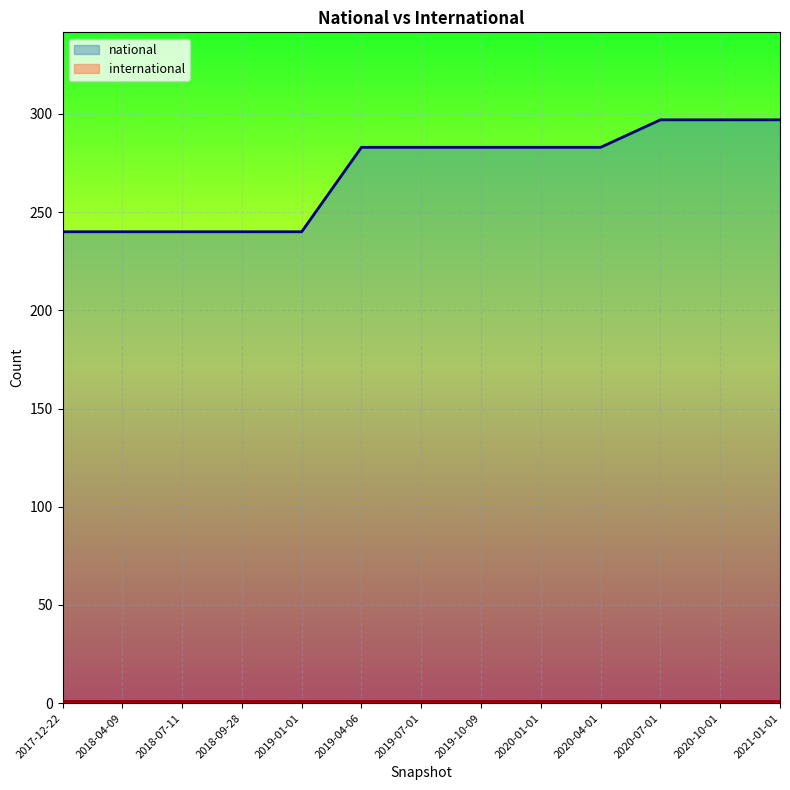

What is the sum of all values?

3506